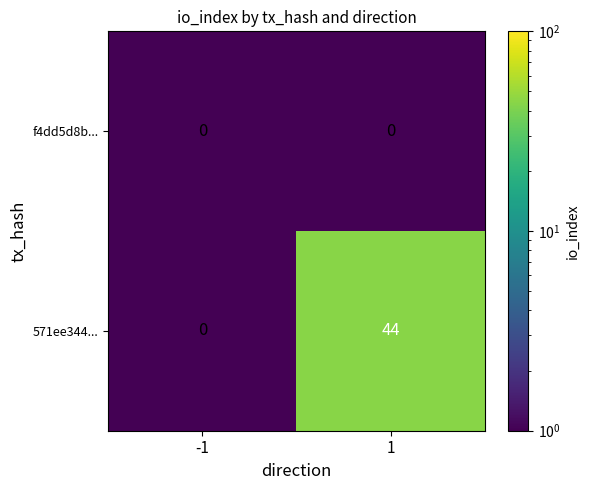

At which category is the sum across all series the highest?

1